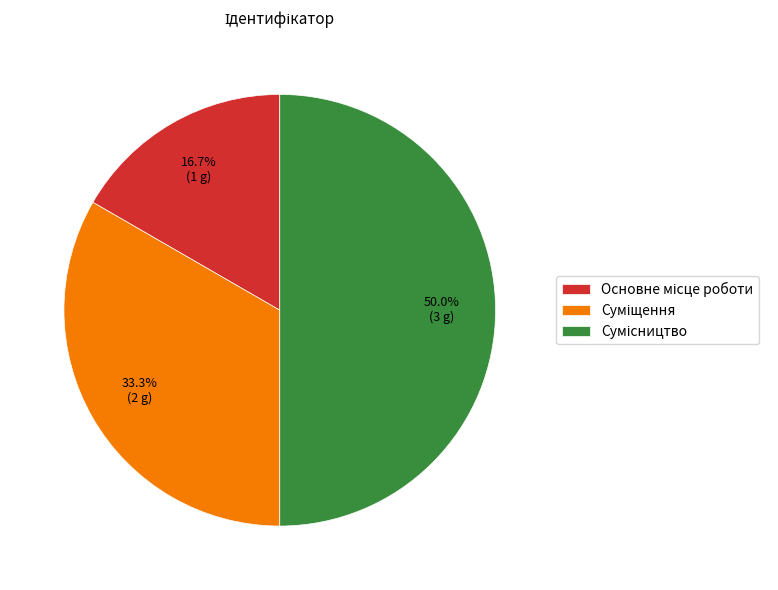

The Сумісництво slice represents 39% of the pie. True or false?

False